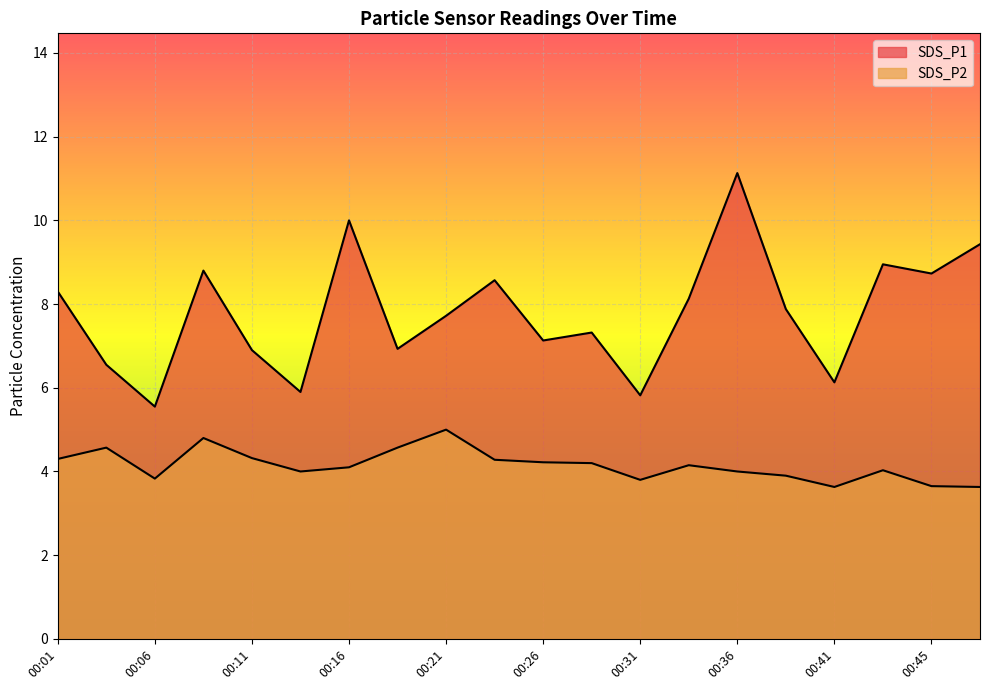

Reading left to right, what are all the values shown in this chart?

SDS_P1: 8.3	6.5	5.5	8.8	6.9	5.9	10.0	6.9	7.7	8.6	7.1	7.3	5.8	8.1	11.1	7.9	6.1	8.9	8.7	9.4
SDS_P2: 4.3	4.6	3.8	4.8	4.3	4.0	4.1	4.6	5.0	4.3	4.2	4.2	3.8	4.2	4.0	3.9	3.6	4.0	3.6	3.6